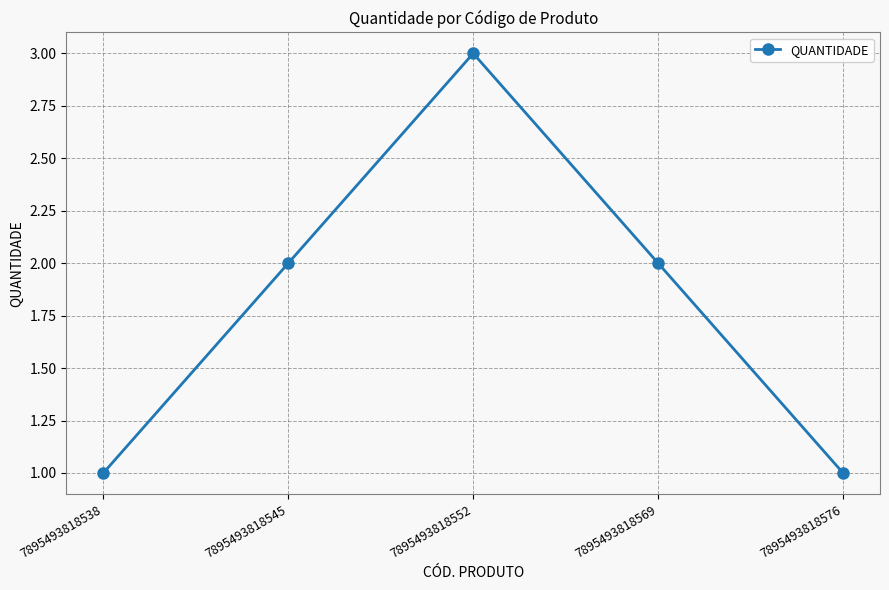

What is the difference between the maximum and minimum values?

2